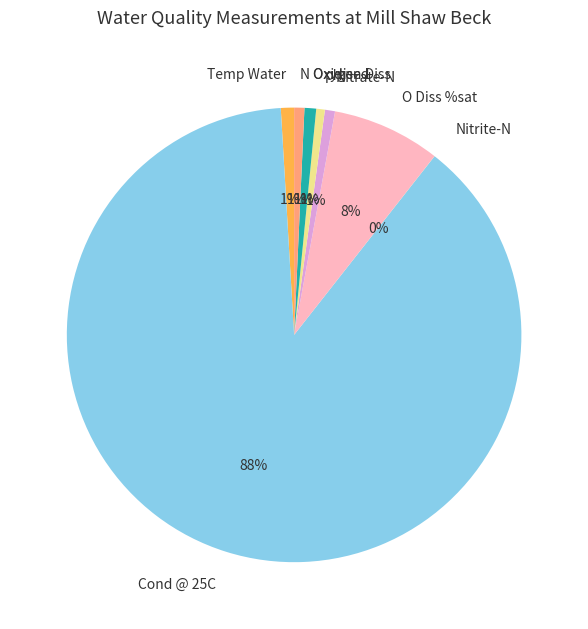

Which slice is the largest?

Cond @ 25C